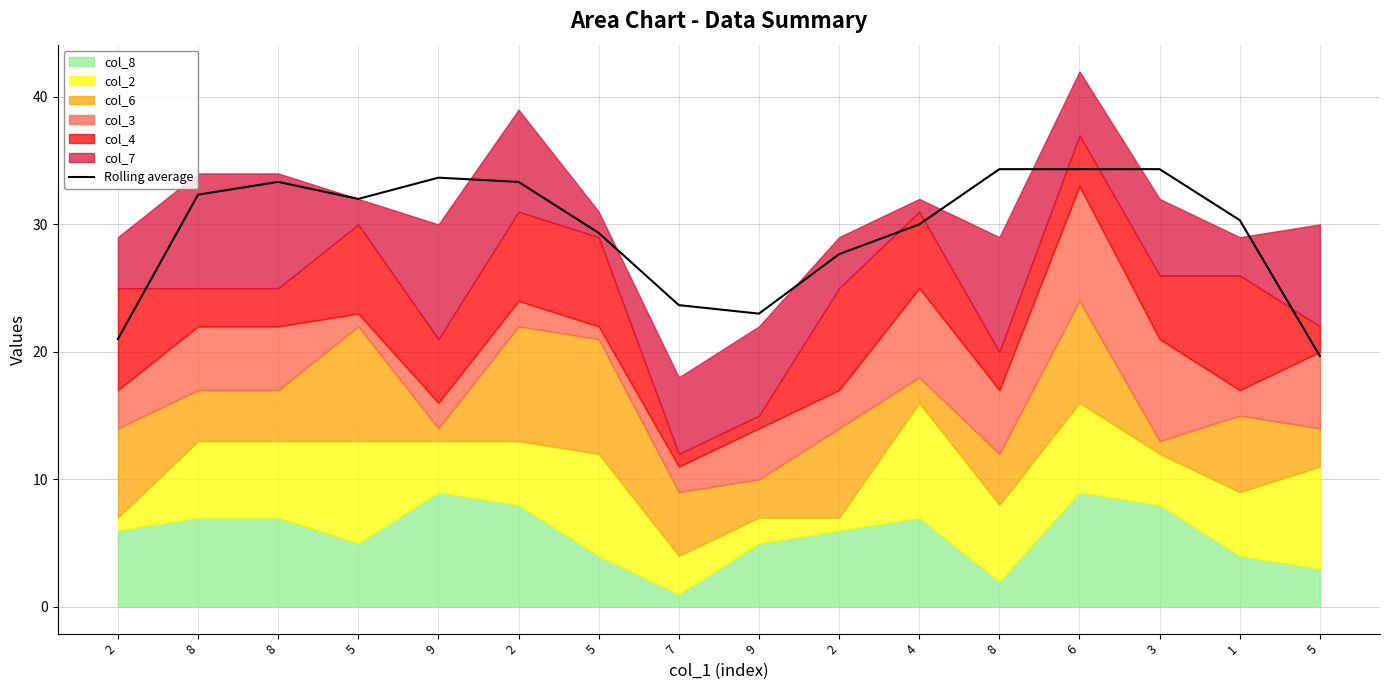

How many lines are shown in the chart?

1